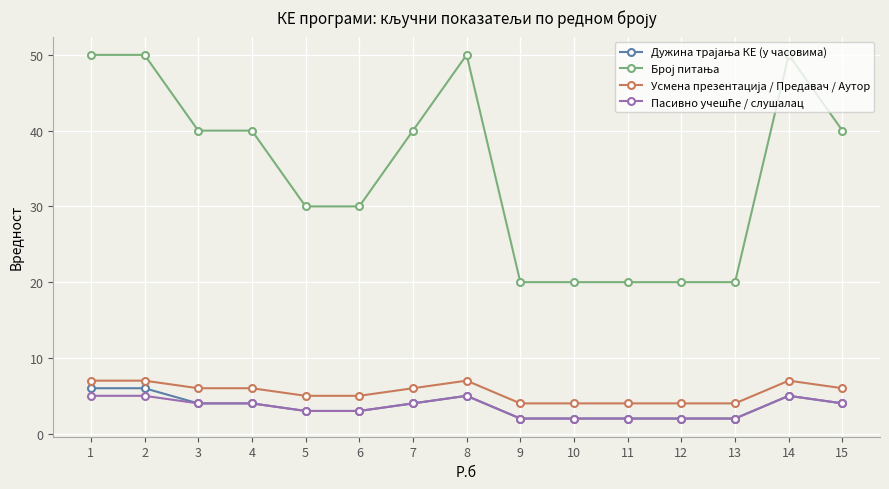

At how many categories does at least one series exceed 15?

15